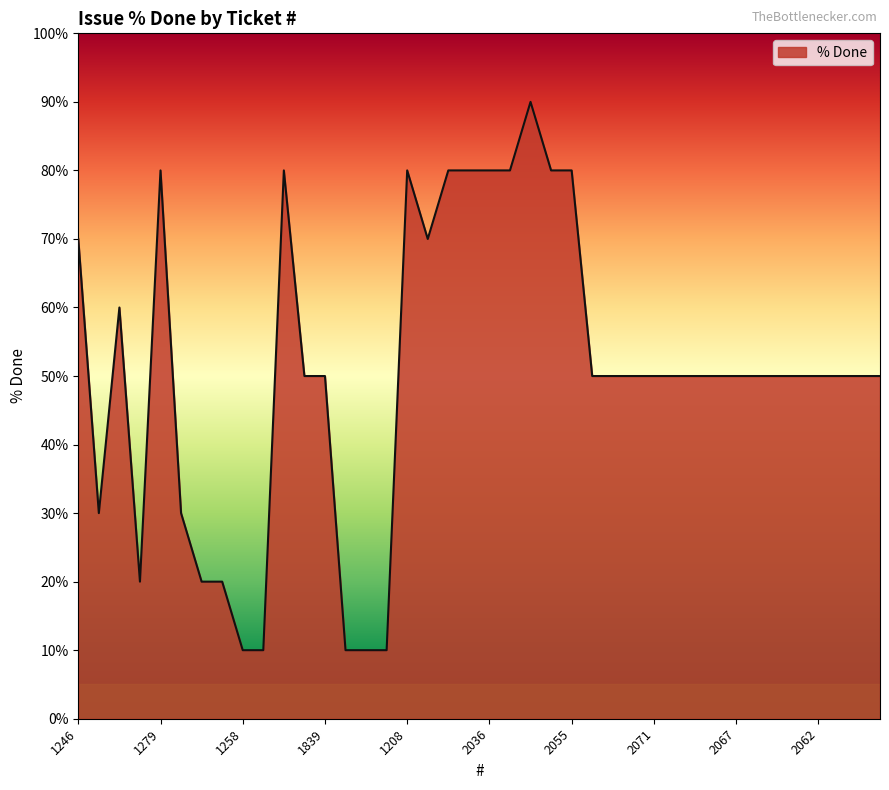

What is the sum of all values?

2030